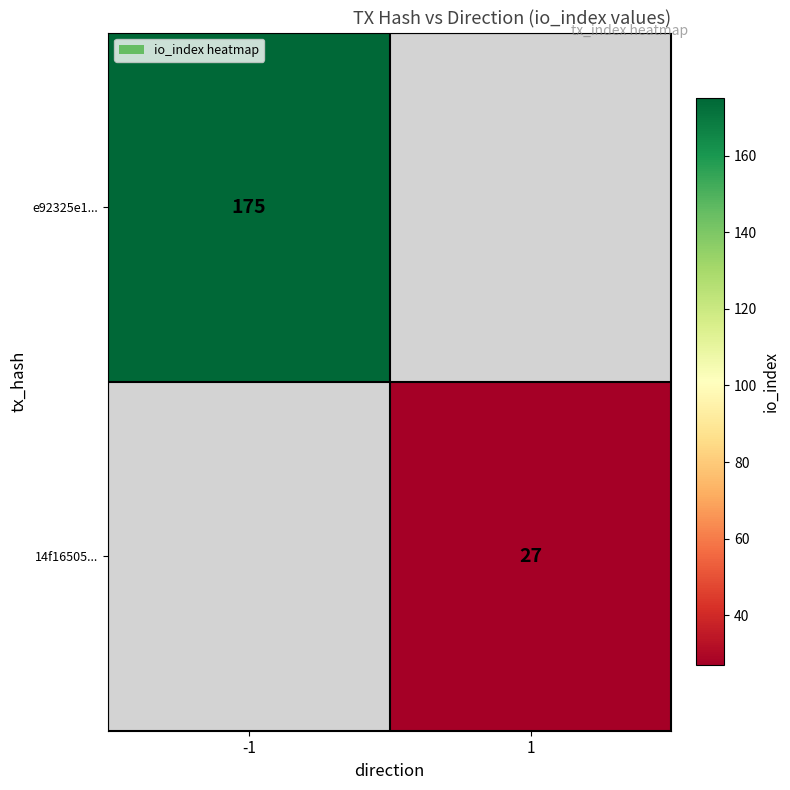

What is the greatest value displayed?

175.0